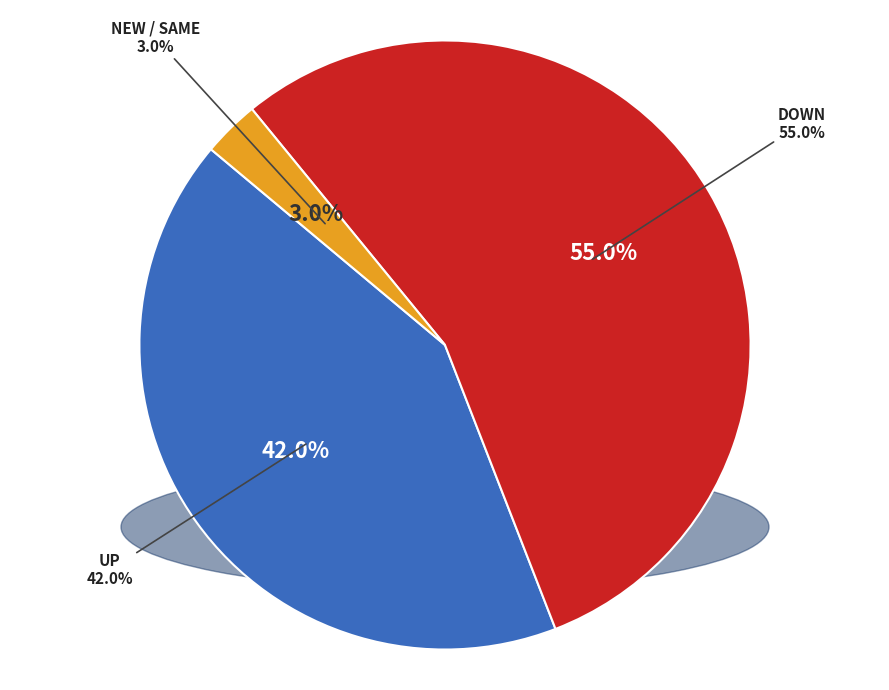

Does up represent more than half of the total?

No